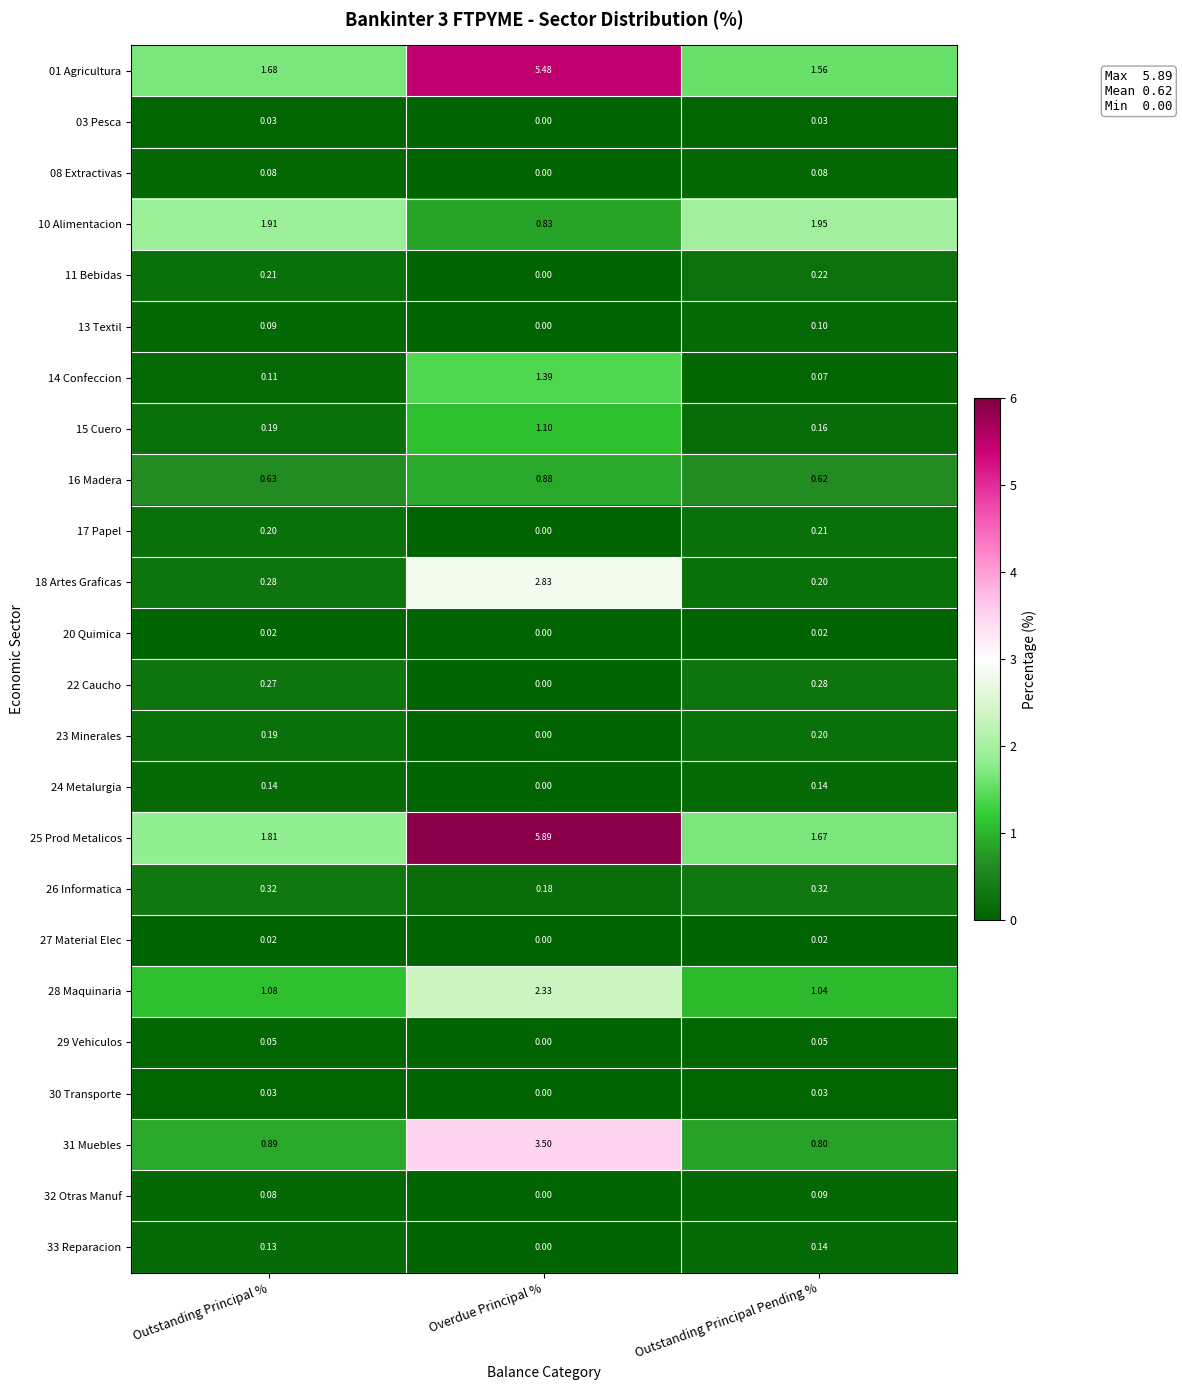

Rank the categories by 32 Otras Manuf value from lowest to highest.

Overdue Principal %, Outstanding Principal %, Outstanding Principal Pending %